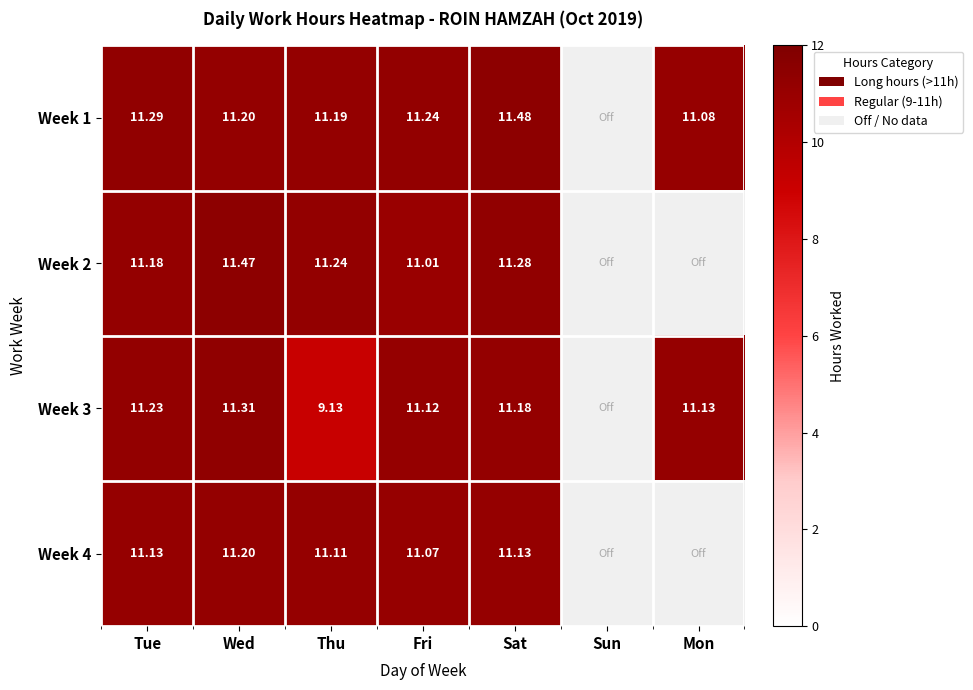

True or false: Week 2 has a value of 11.5 at Wed.

True